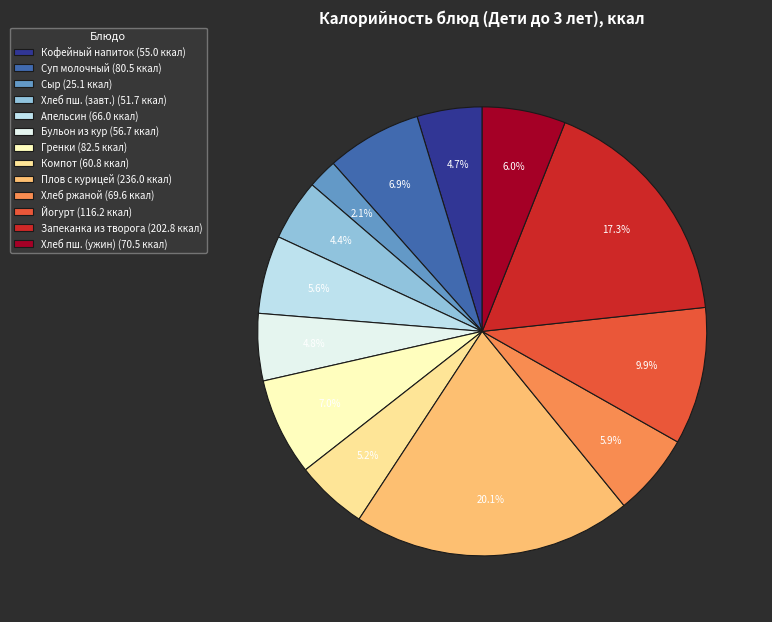

Which has a higher value, Компот (60.8 ккал) or Запеканка из творога (202.8 ккал)?

Запеканка из творога (202.8 ккал)